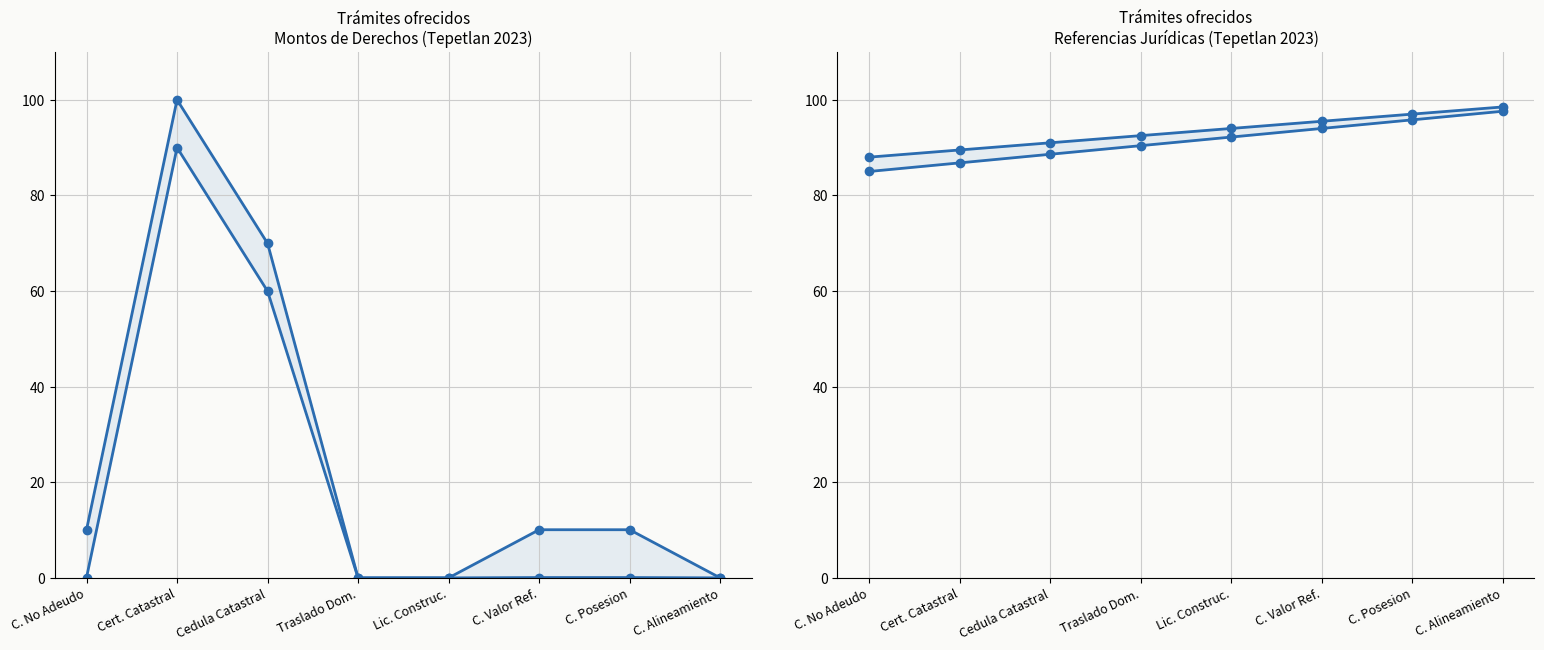

What is the label of the 5th point from the left?

Lic. Construc.